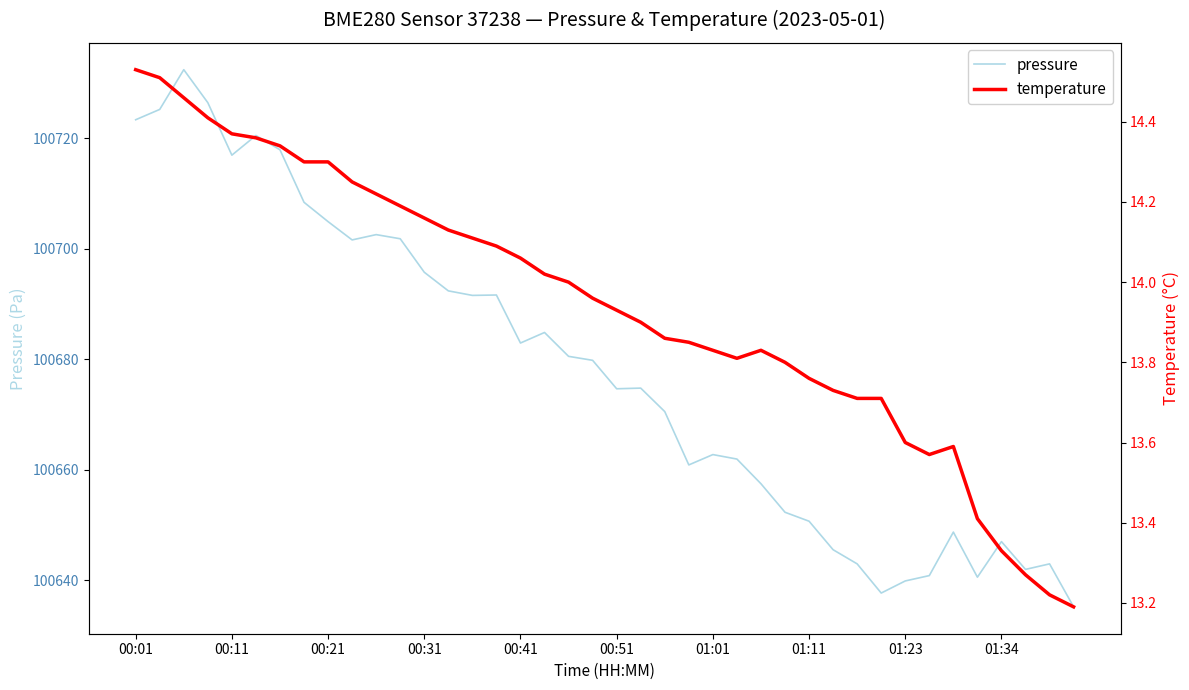

True or false: temperature has more than 0 points higher than both neighbors.

True